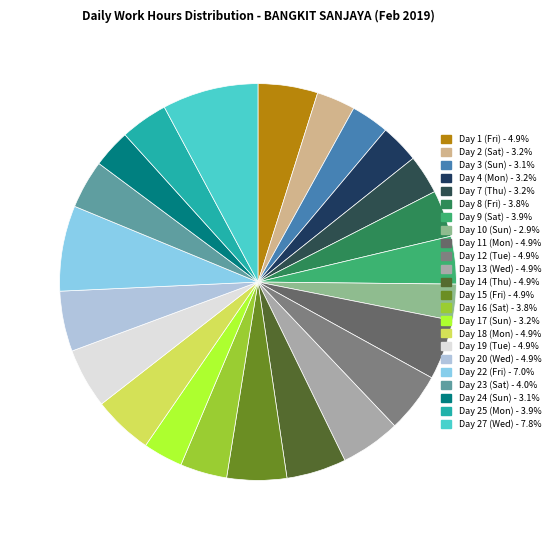

Which slice is the smallest?

Day 10 (Sun)